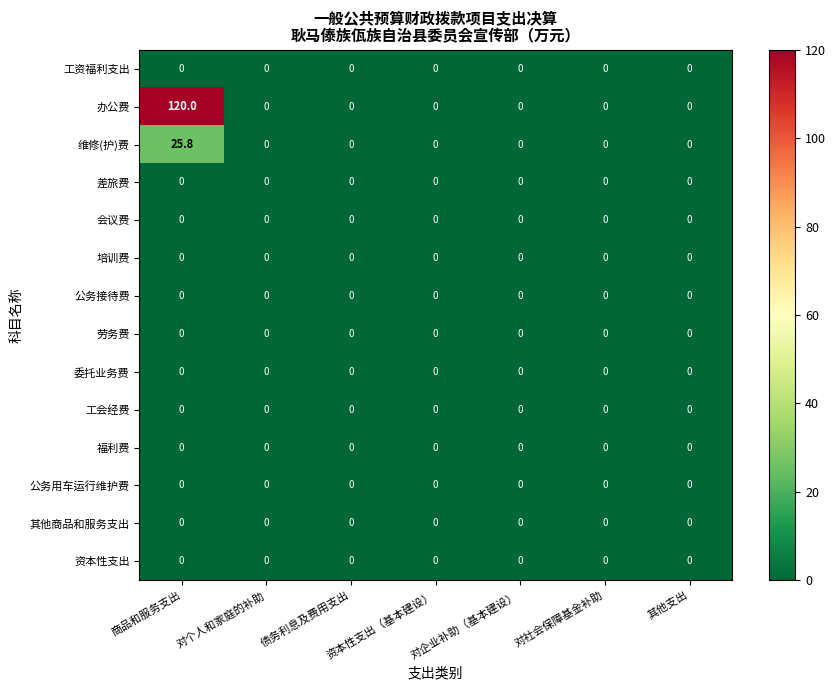

Which series has the widest spread of values?

办公费